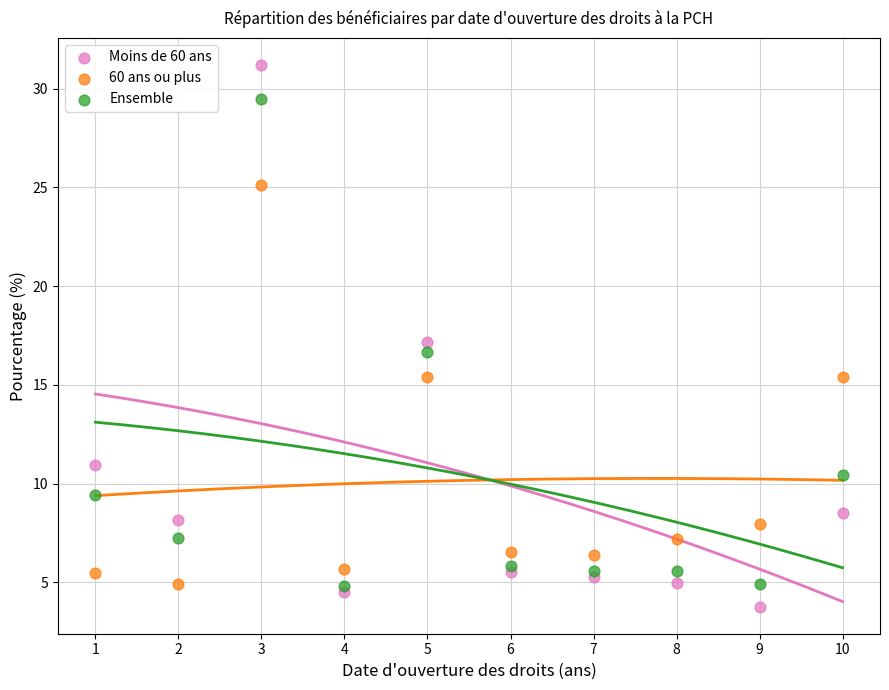

Which series contains the highest Y value?

Moins de 60 ans